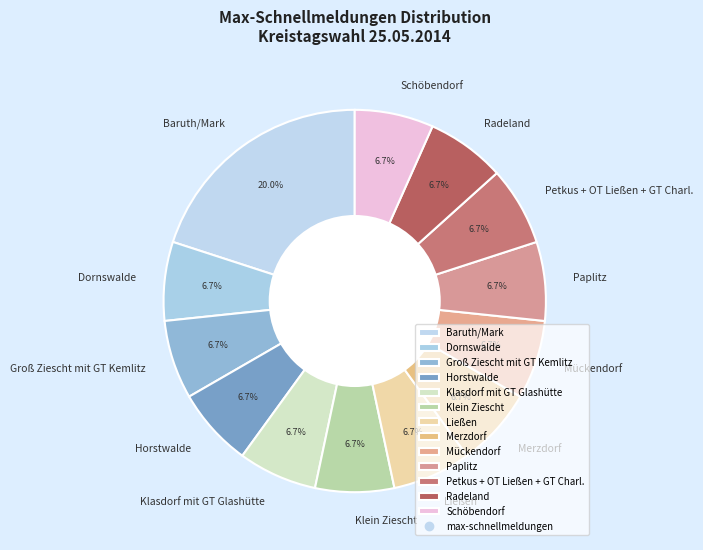

Count the number of slices in the pie.

13